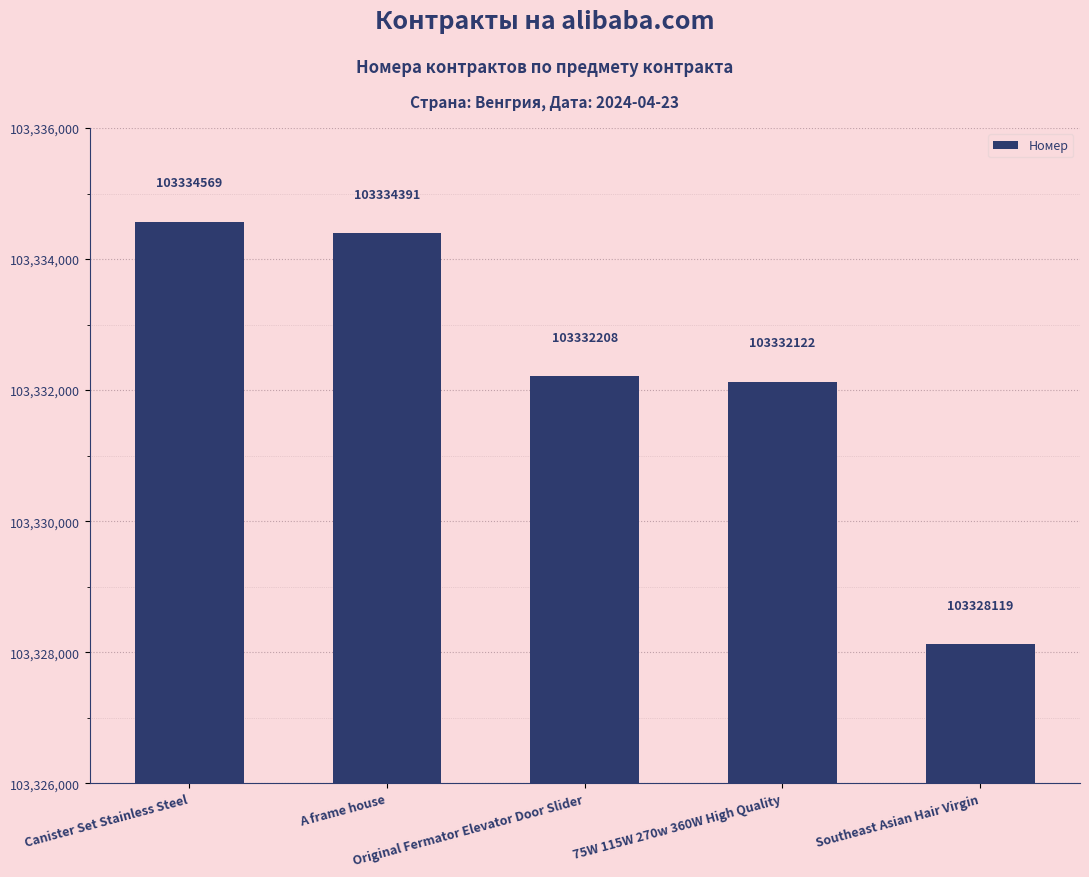

Between Canister Set Stainless Steel and A frame house, which is larger?

Canister Set Stainless Steel